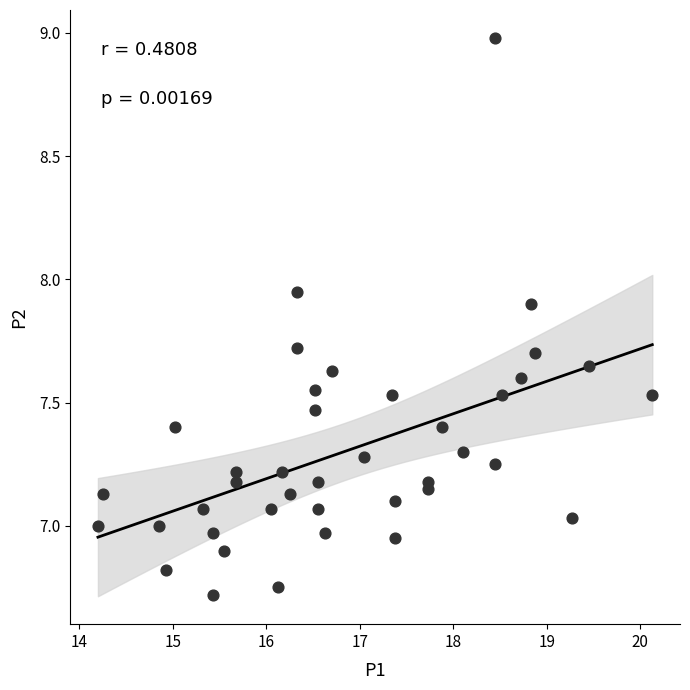

What is the range of X values (max minus min)?

5.9